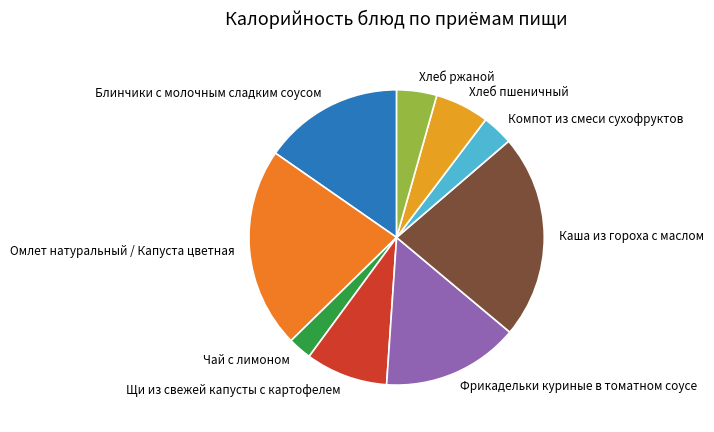

Which category has the smallest portion of the pie?

Чай с лимоном